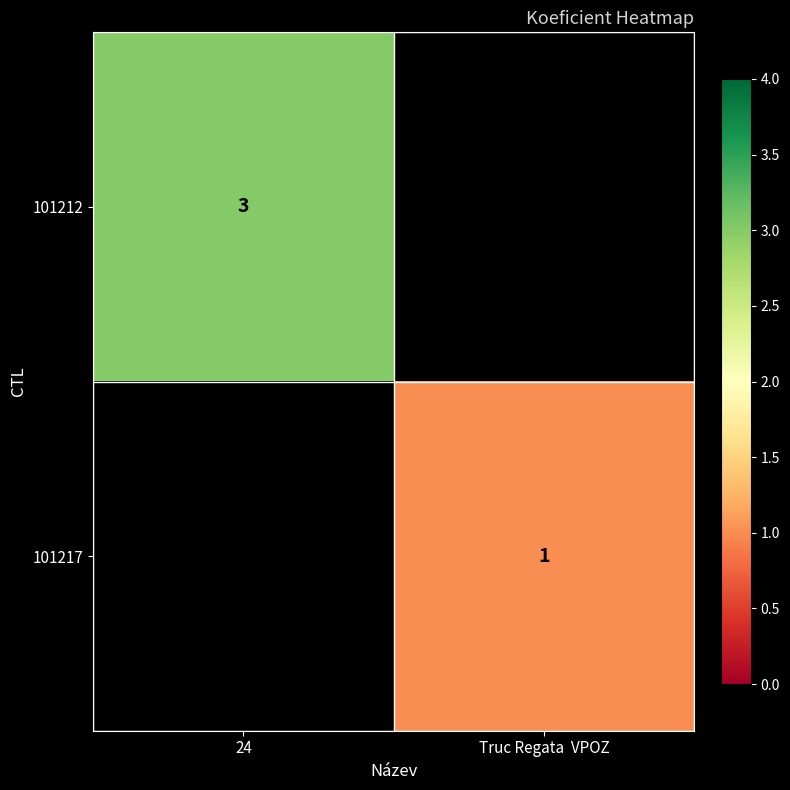

Is it true that 101212 equals 3 at 24?

True